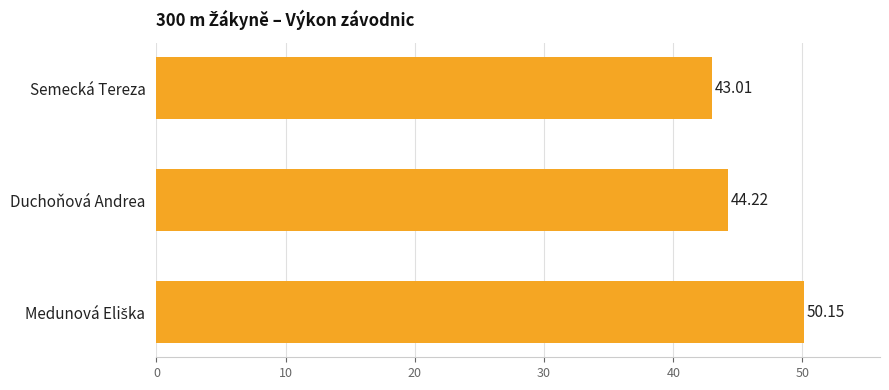

Which has a higher value, Duchoňová Andrea or Semecká Tereza?

Duchoňová Andrea